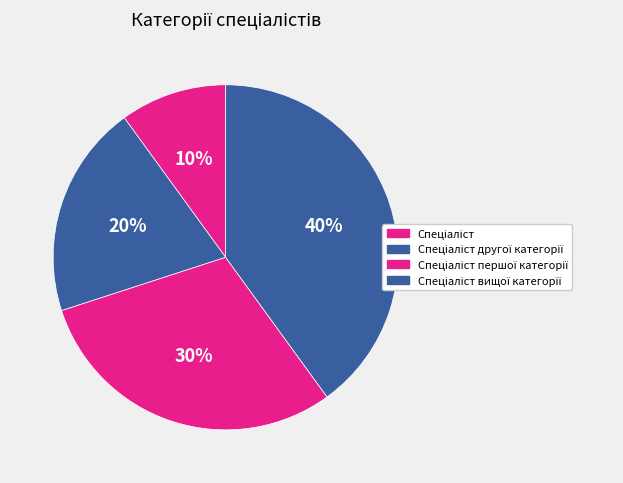

Does Спеціаліст represent more than half of the total?

No